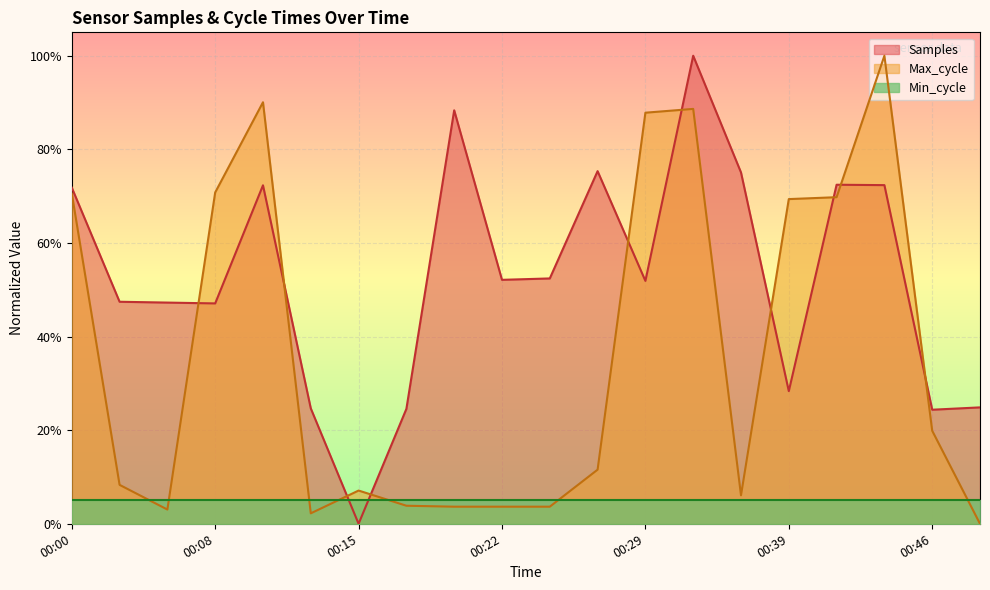

What is the value of the Max_cycle point at the 17th from the left?

0.7